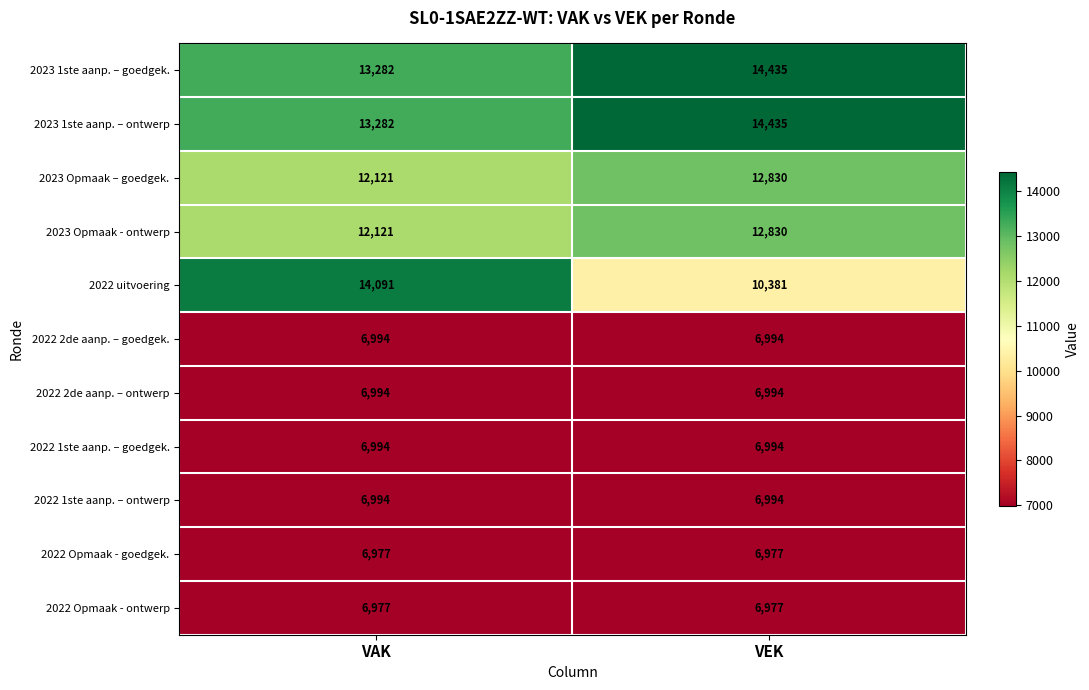

The 2023 Opmaak – goedgek. series shows 12121 at VAK. True or false?

True